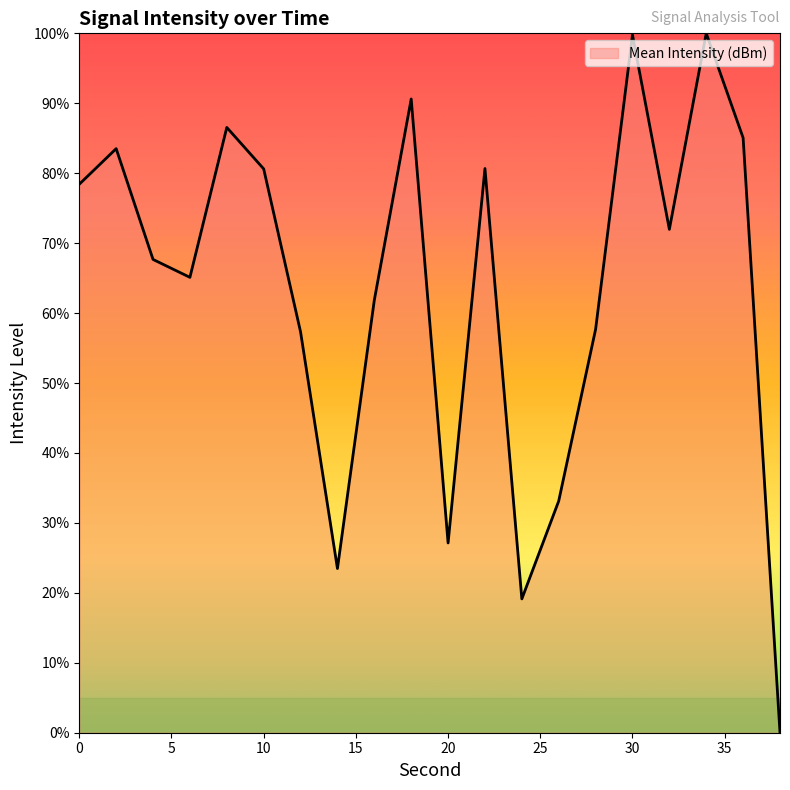

Does the chart display data point markers on the line(s)?

No